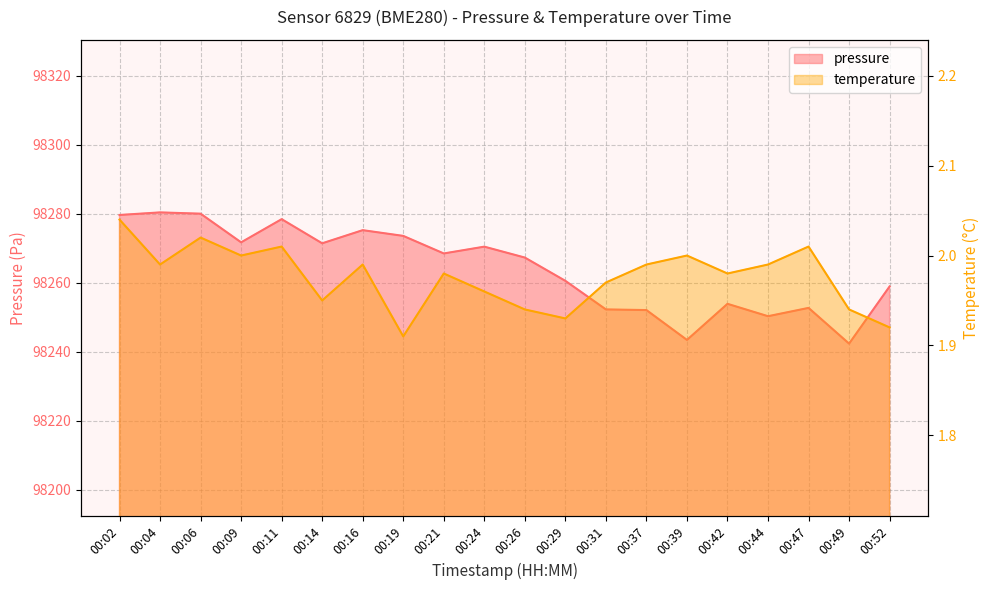

What is the difference between the highest and lowest values at 00:06?

98277.9